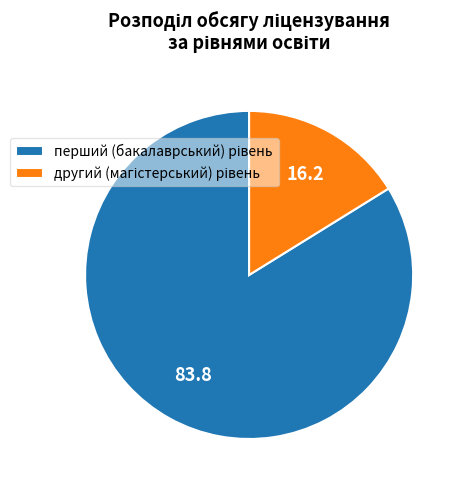

Is there any slice that represents more than half of the pie?

Yes